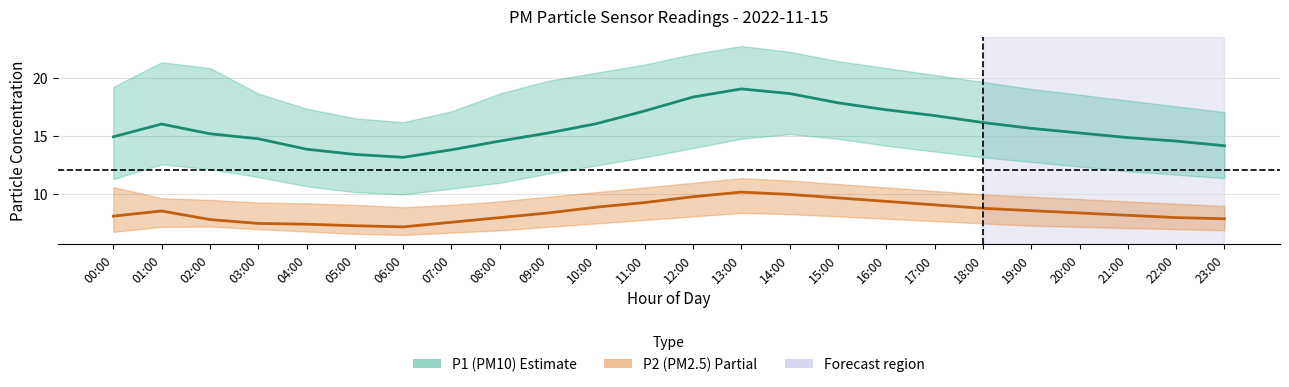

Which series has the widest spread of values?

P1 (PM10)